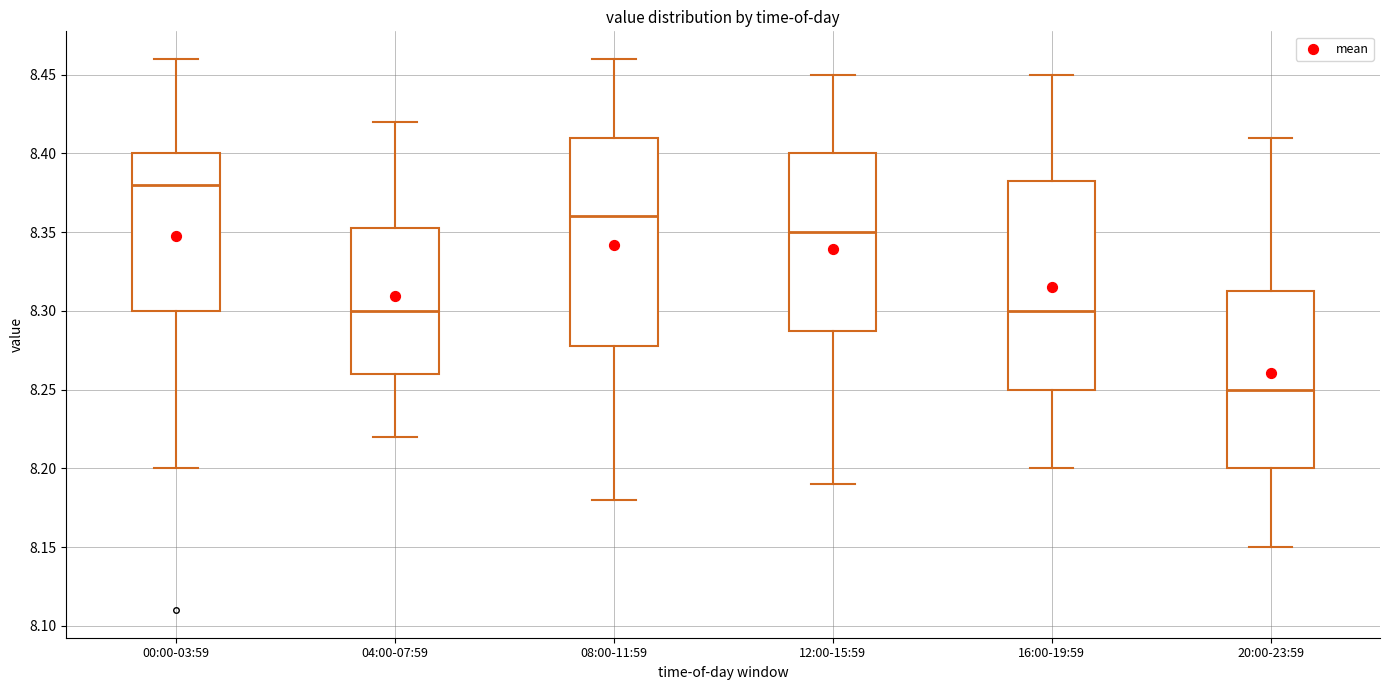

Reading left to right, read every box against the y-axis: the position of its median line, the range the box covers, and the ends of its whiskers. The values are not printed on the chart, so give them approximately, as read against the axis.

00:00-03:59: median 8.380, box 8.300 to 8.400, whiskers 8.200 to 8.460
04:00-07:59: median 8.300, box 8.260 to 8.355, whiskers 8.220 to 8.420
08:00-11:59: median 8.360, box 8.280 to 8.410, whiskers 8.180 to 8.460
12:00-15:59: median 8.350, box 8.290 to 8.400, whiskers 8.190 to 8.450
16:00-19:59: median 8.300, box 8.250 to 8.385, whiskers 8.200 to 8.450
20:00-23:59: median 8.250, box 8.200 to 8.315, whiskers 8.150 to 8.410